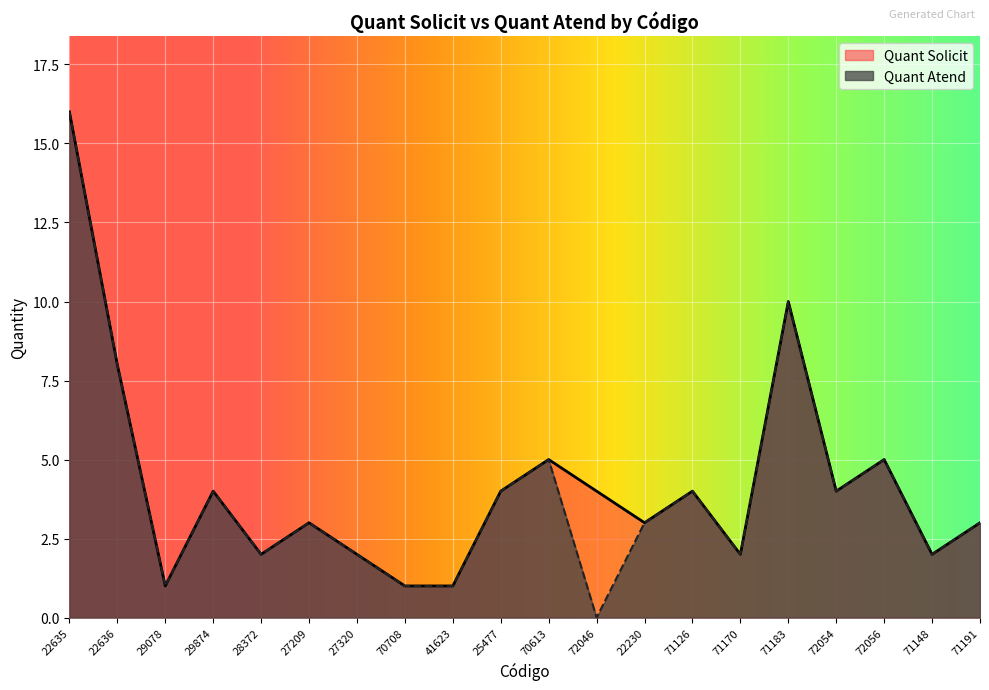

In Quant Solicit, how many points are lower than both neighbors (excluding endpoints)?

6